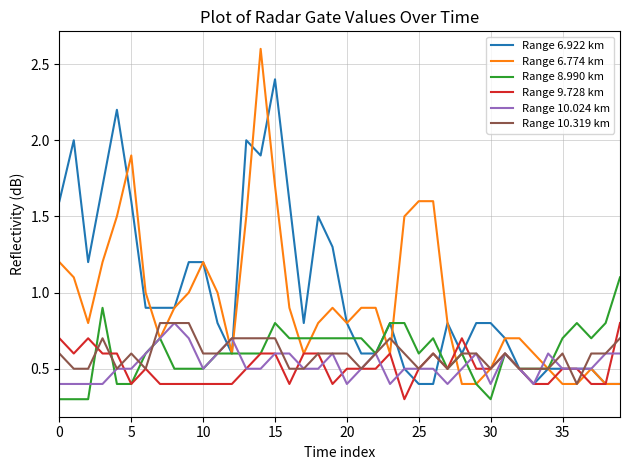

How many lines are shown in the chart?

6